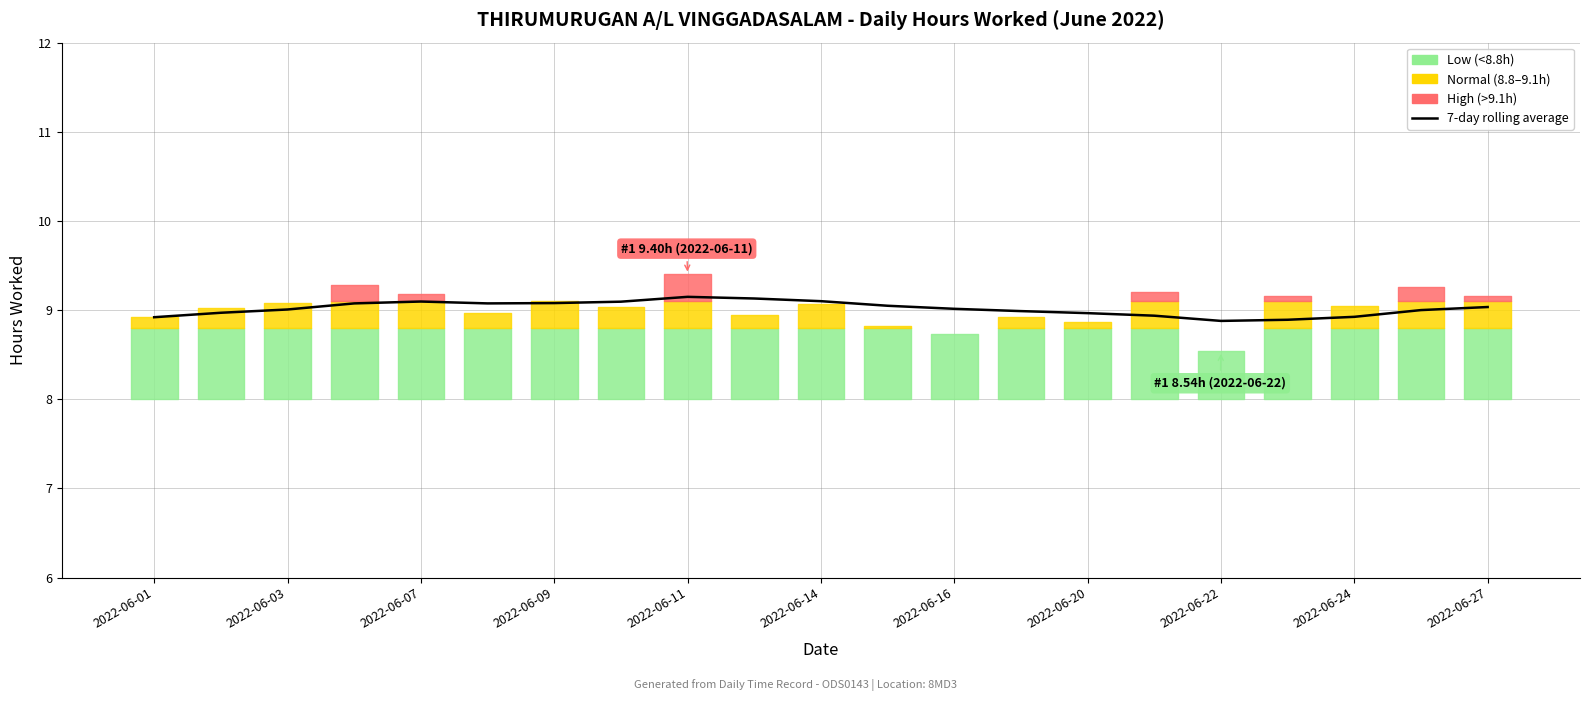

Reading left to right, list all the values displayed in this chart.

8.9	9.0	9.0	9.1	9.1	9.1	9.1	9.1	9.1	9.1	9.1	9.0	9.0	9.0	9.0	8.9	8.9	8.9	8.9	9.0	9.0